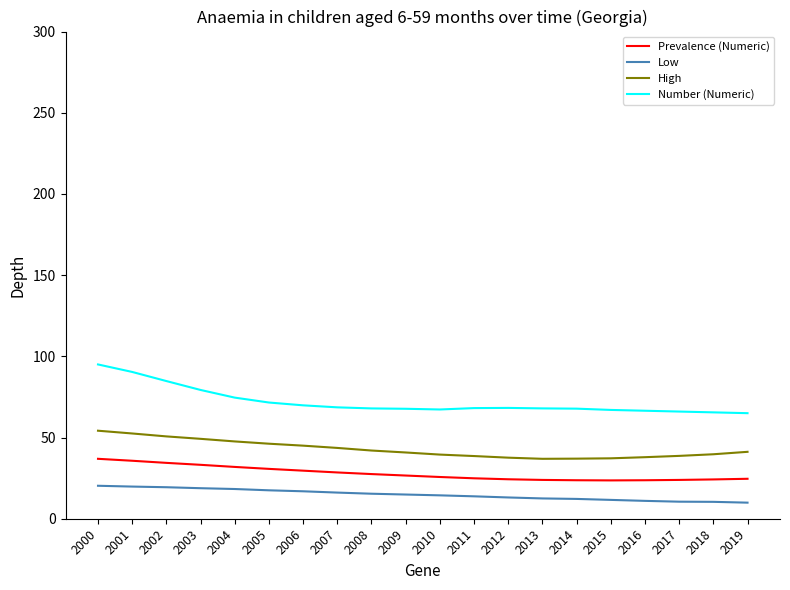

What is the lowest value of the Prevalence (Numeric) series?

23.6